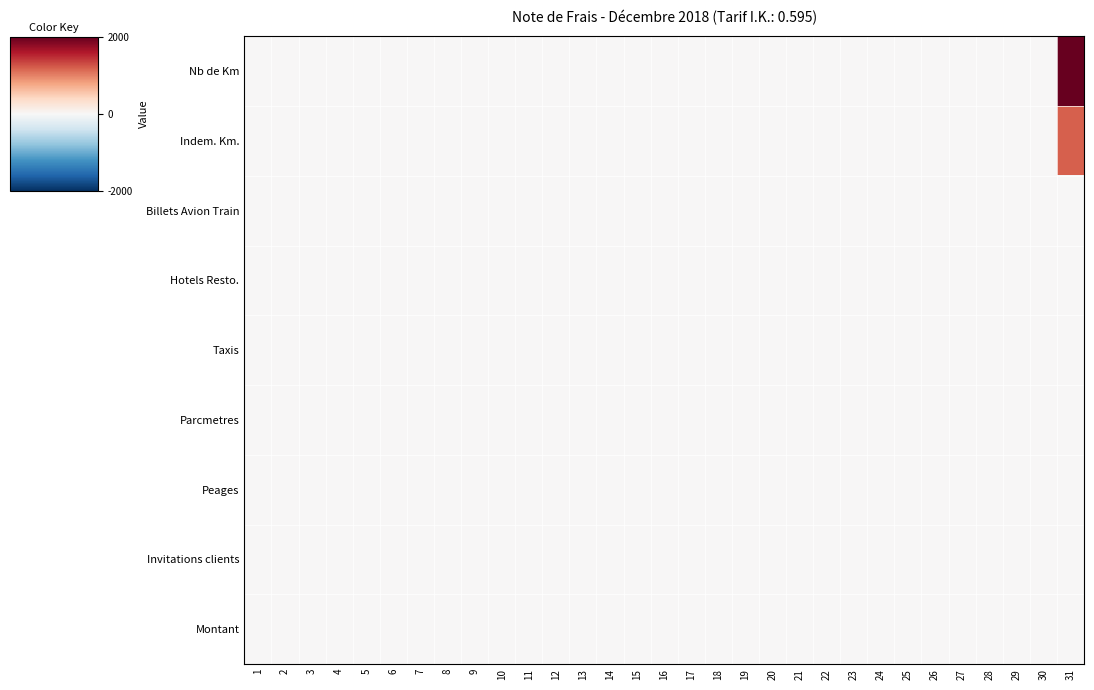

Which has a higher value, 15 or 7?

15